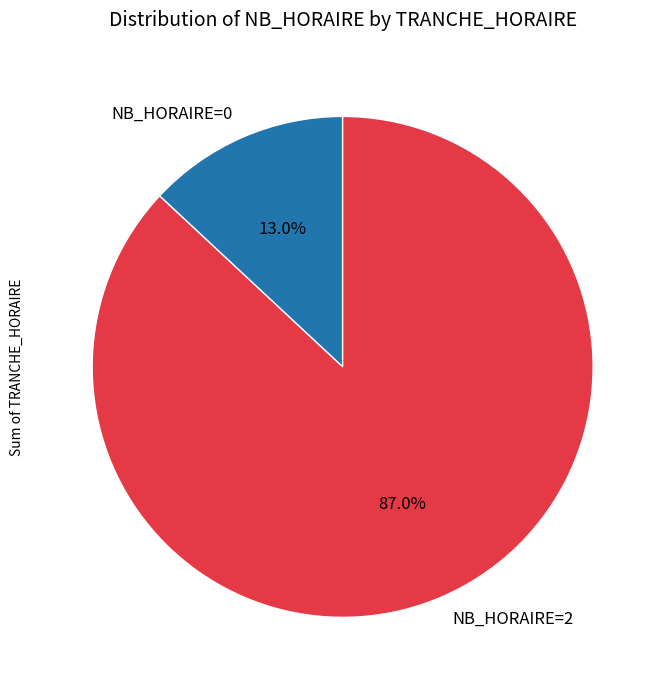

Does any single category account for the majority?

Yes